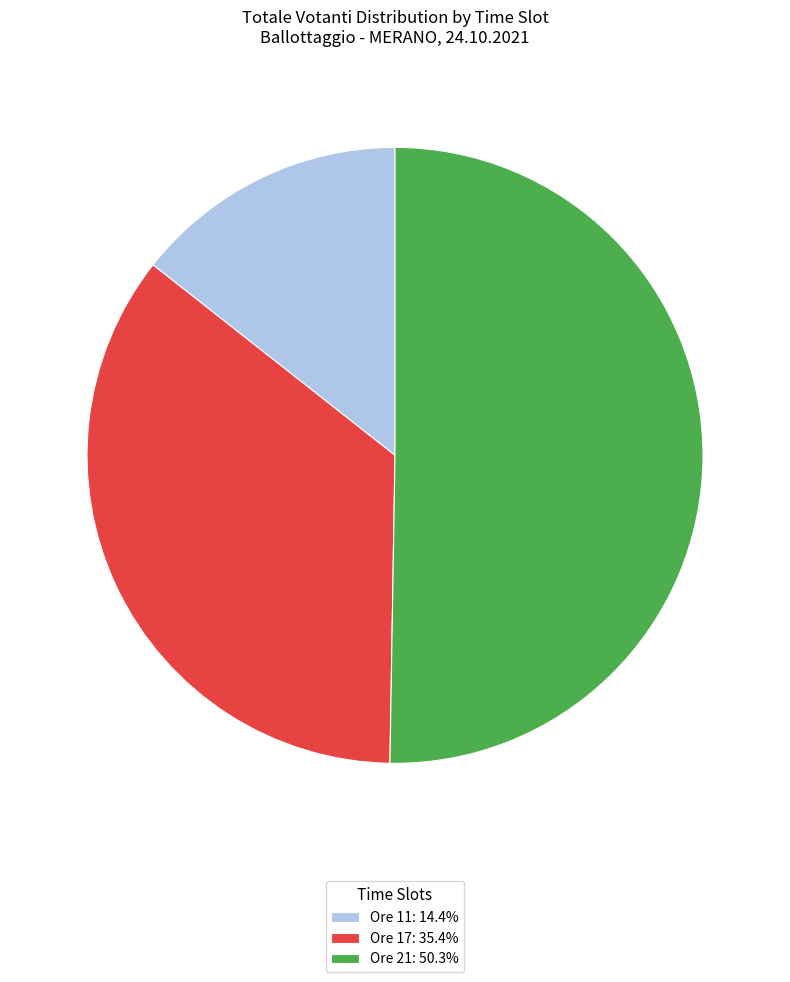

Is Ore 11: 14.4% the majority of the pie?

No